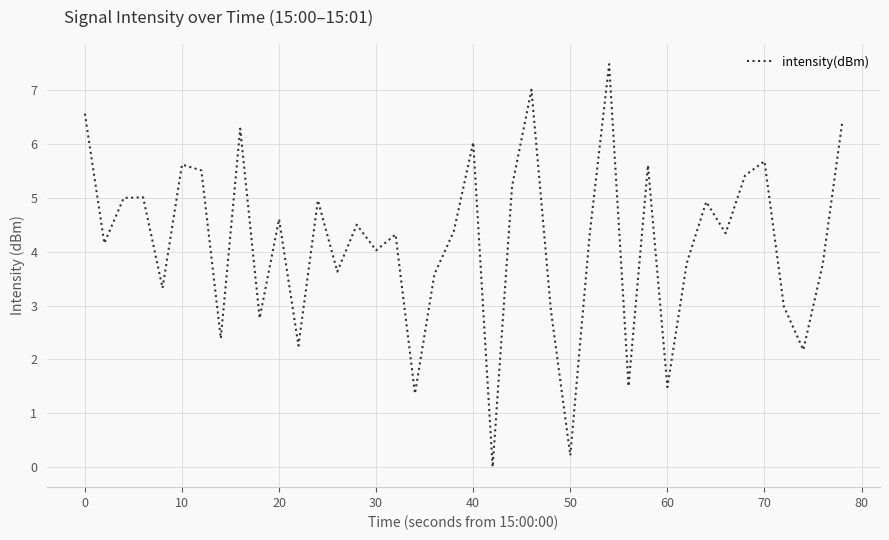

What is the difference between the maximum and minimum values?

7.5